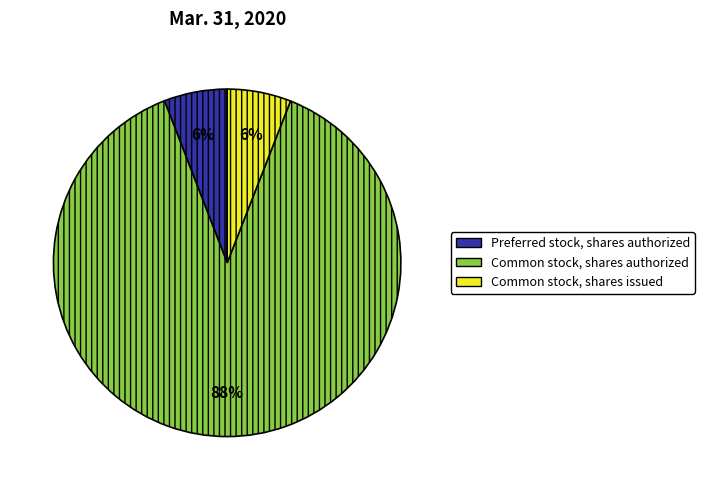

Is there any slice that represents more than half of the pie?

Yes